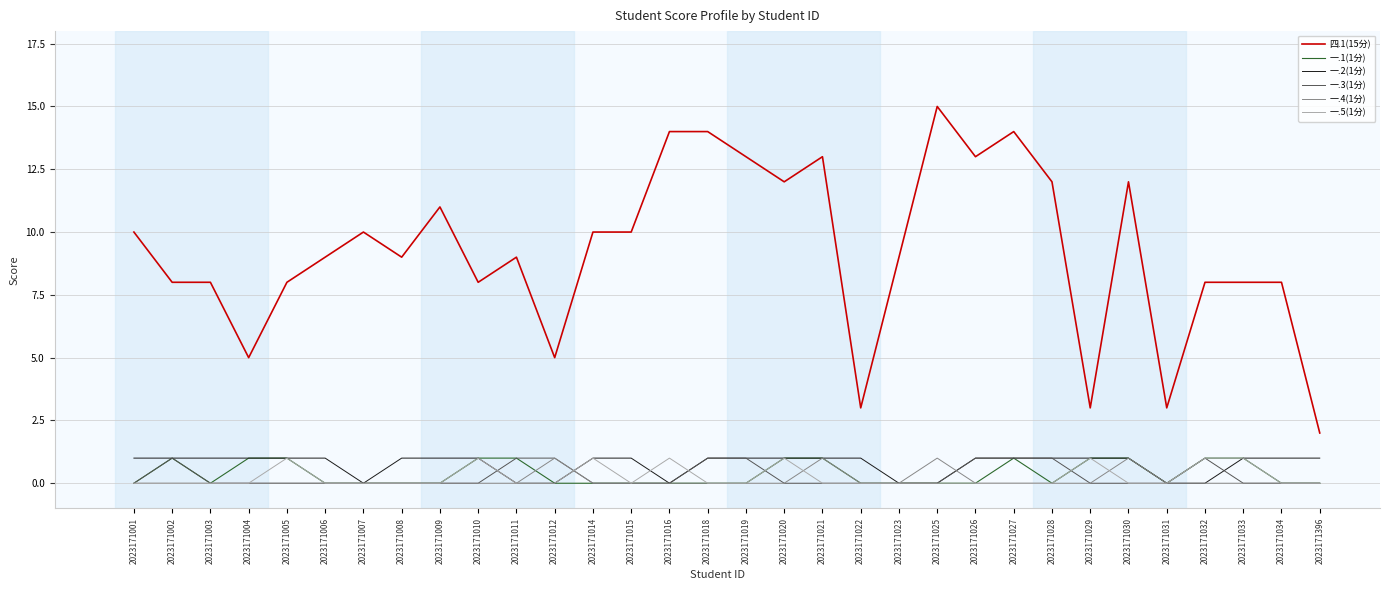

What is the difference between the maximum and minimum values in the 一.1(1分) series?

1